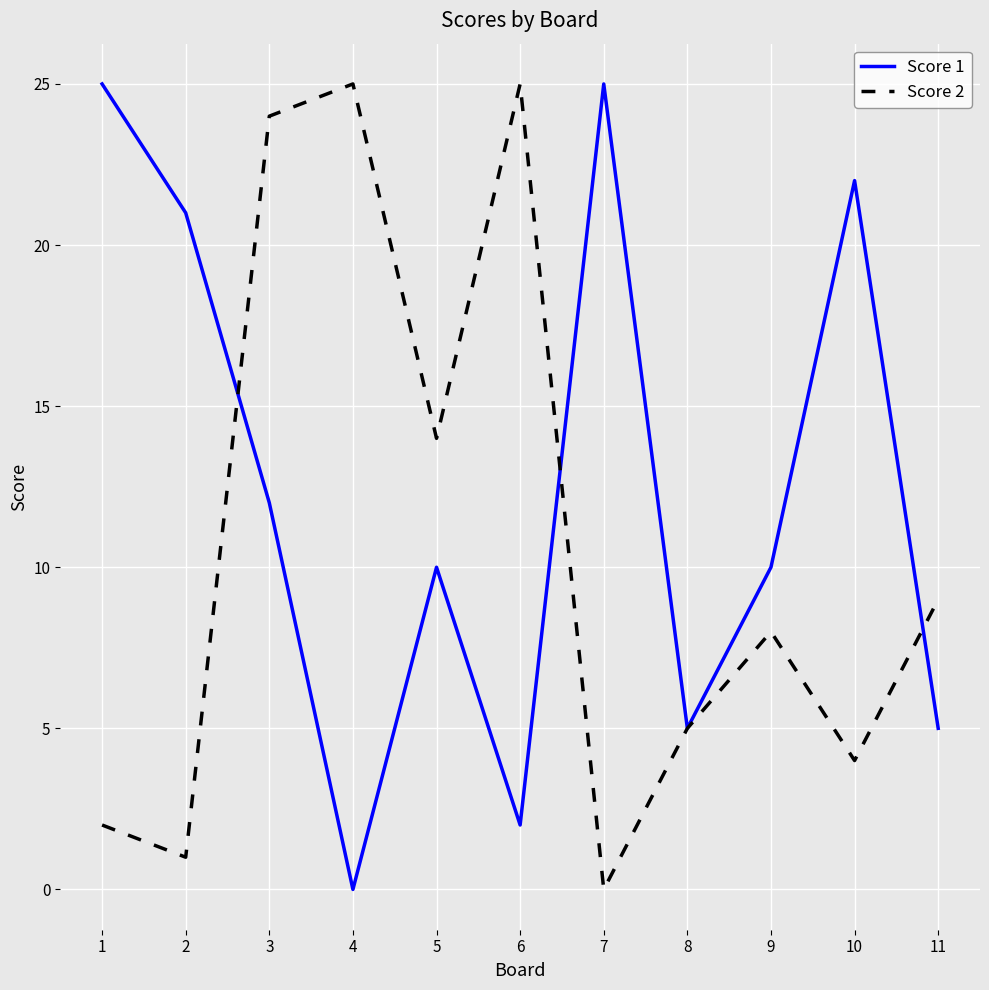

What is the maximum value shown in the chart?

25